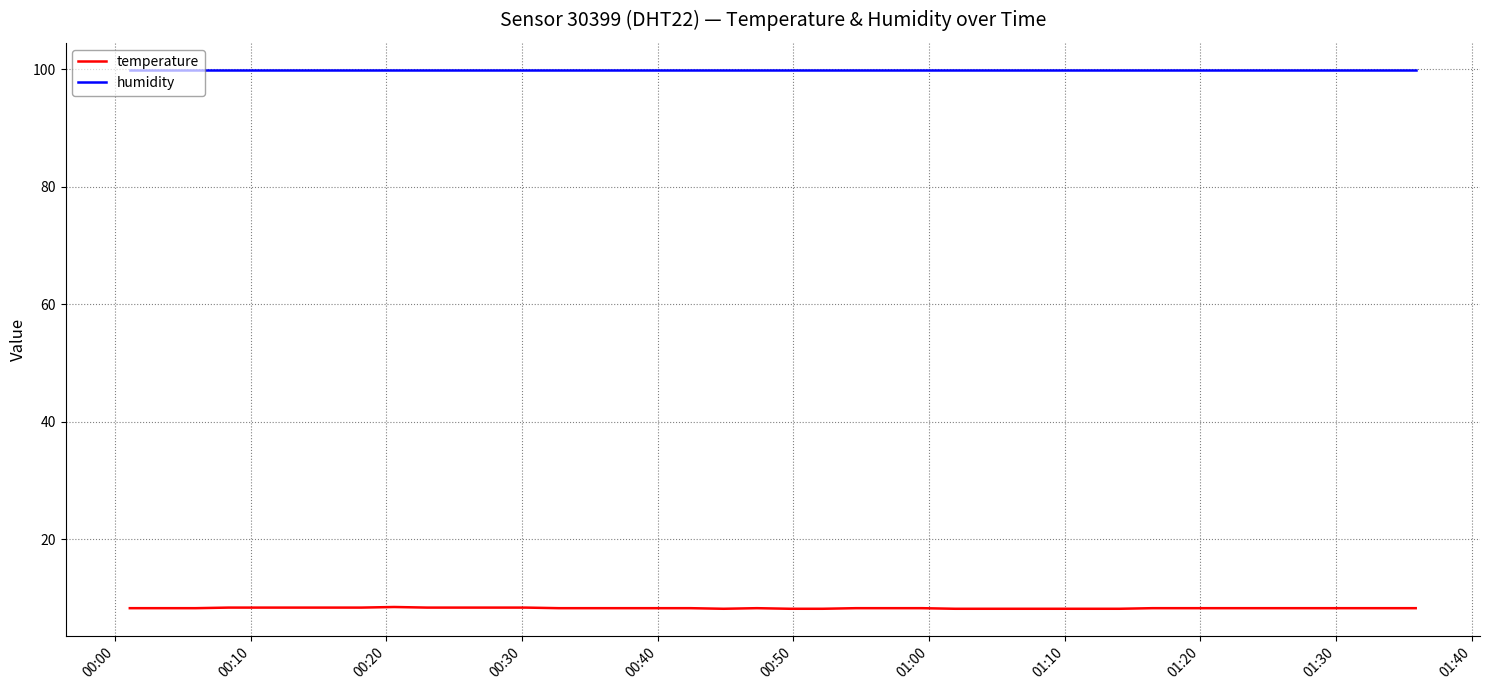

True or false: humidity and temperature intersect in this chart.

False